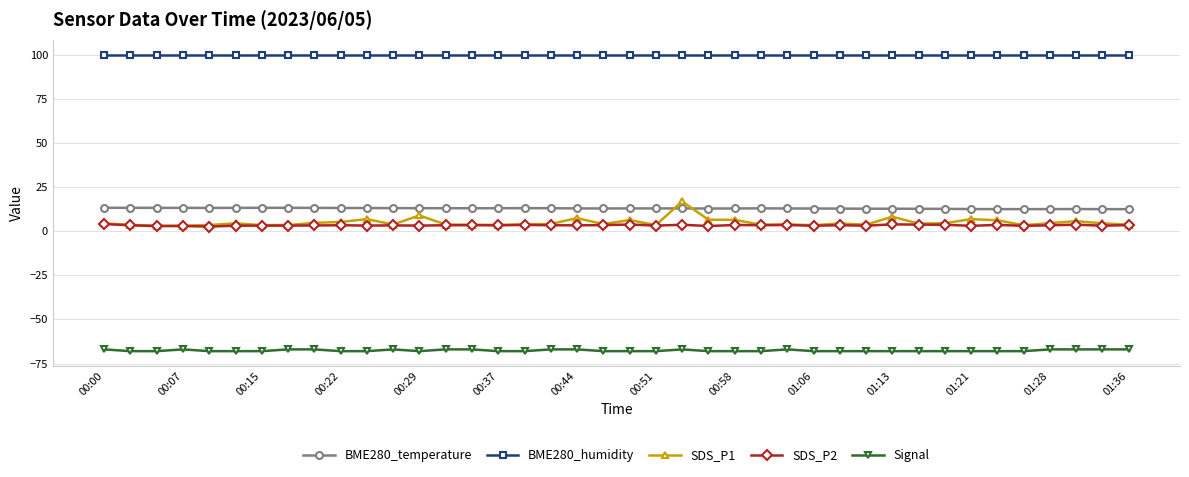

What is the value of the BME280_temperature point at the 18th from the left?

13.0